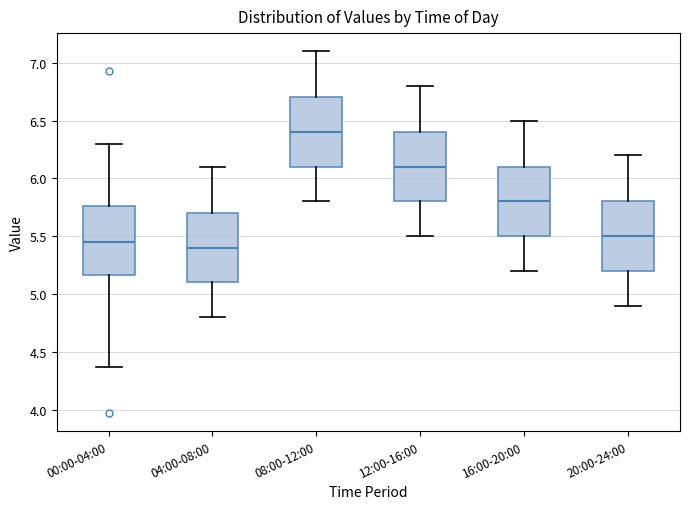

Reading left to right, read every box against the y-axis: the position of its median line, the range the box covers, and the ends of its whiskers. The values are not printed on the chart, so give them approximately, as read against the axis.

00:00-04:00: median 5.45, box 5.15 to 5.75, whiskers 4.35 to 6.30
04:00-08:00: median 5.40, box 5.10 to 5.70, whiskers 4.80 to 6.10
08:00-12:00: median 6.40, box 6.10 to 6.70, whiskers 5.80 to 7.10
12:00-16:00: median 6.10, box 5.80 to 6.40, whiskers 5.50 to 6.80
16:00-20:00: median 5.80, box 5.50 to 6.10, whiskers 5.20 to 6.50
20:00-24:00: median 5.50, box 5.20 to 5.80, whiskers 4.90 to 6.20